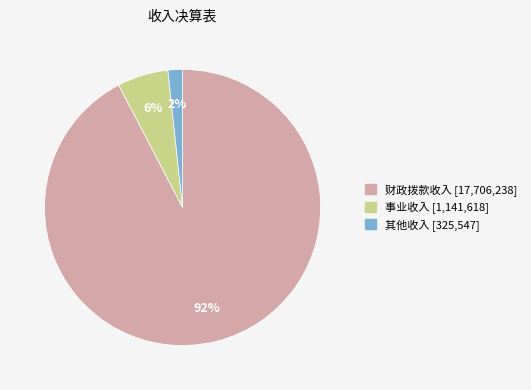

What percentage is the 财政拨款收入 slice, to the nearest percent?

92%